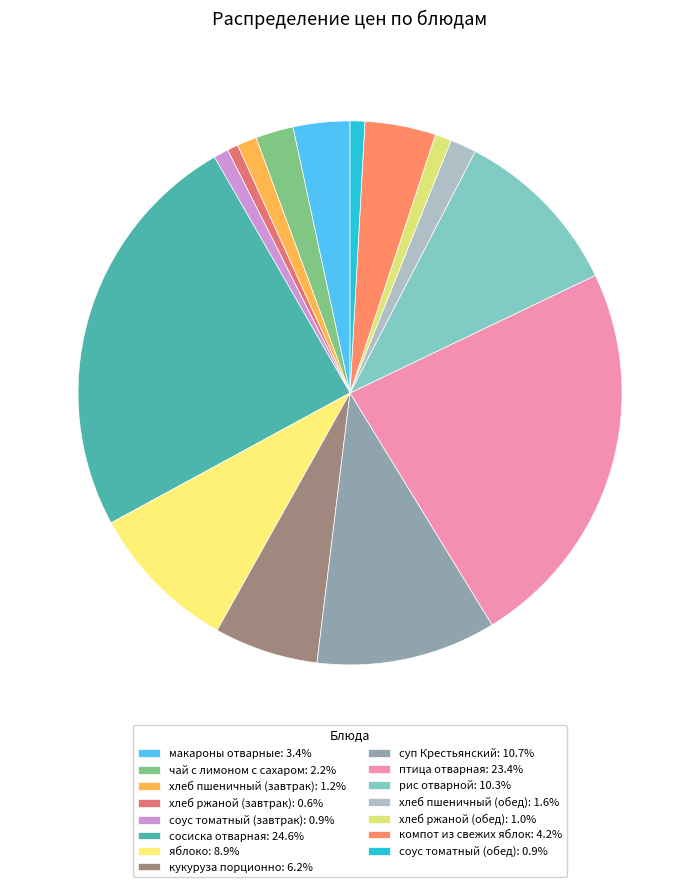

The суп Крестьянский slice represents 11% of the pie. True or false?

True